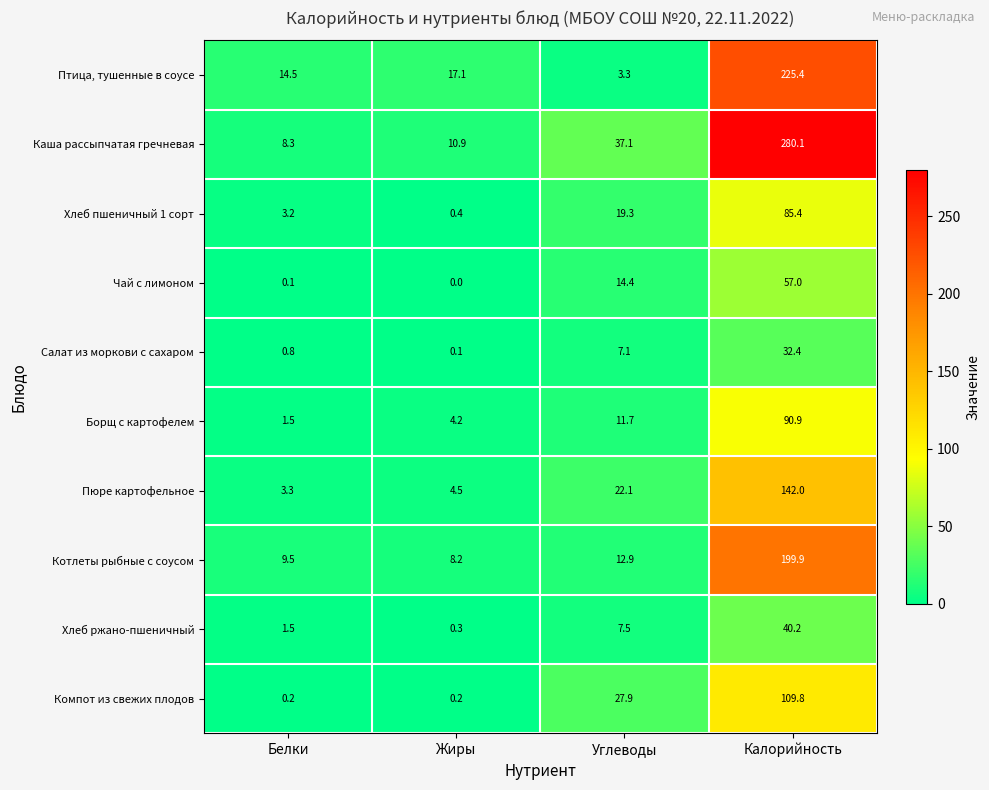

What is the difference between the maximum and second lowest values in the Птица, тушенные в соусе series?

210.9